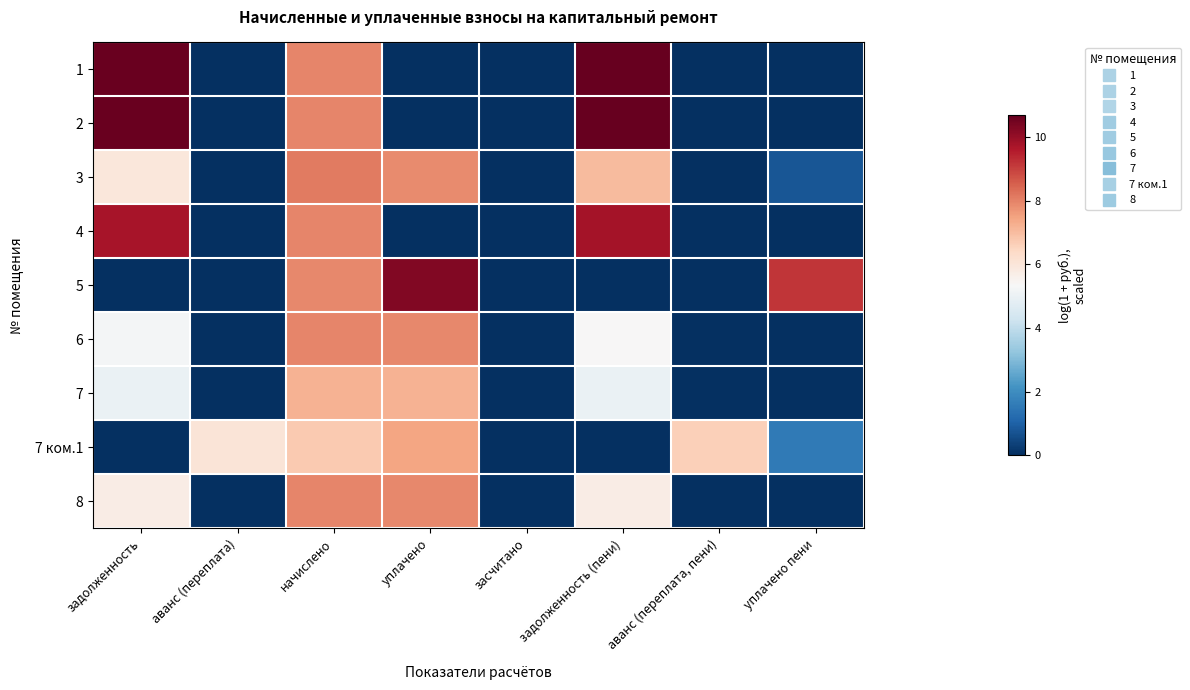

What is the spread (max minus min) of values at аванс (переплата, пени)?

6.6